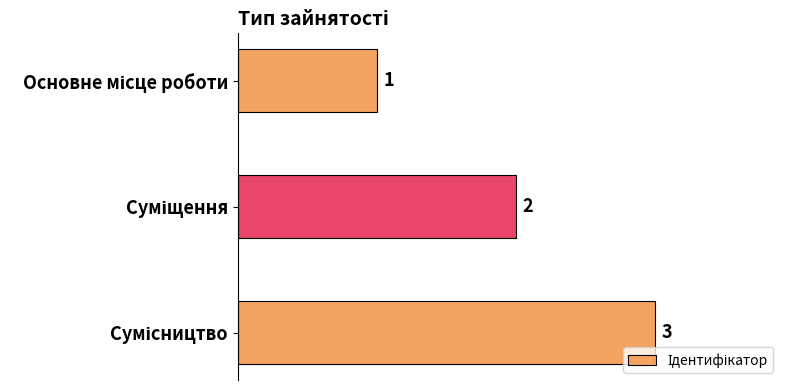

How many values are between 1 and 3?

3